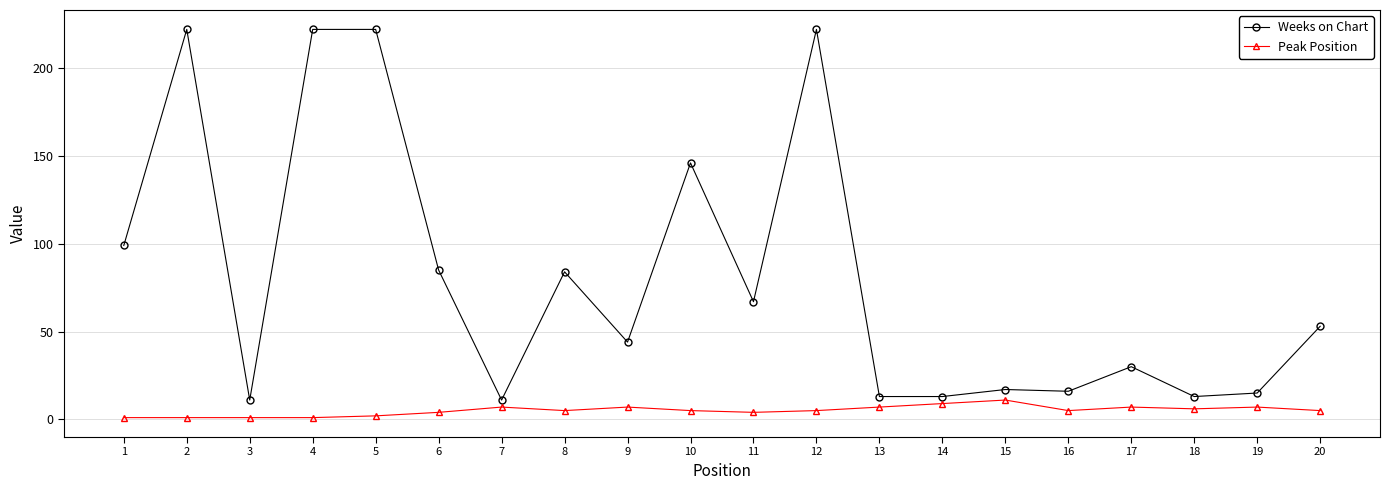

What is the difference between the highest and lowest values at 9?

37